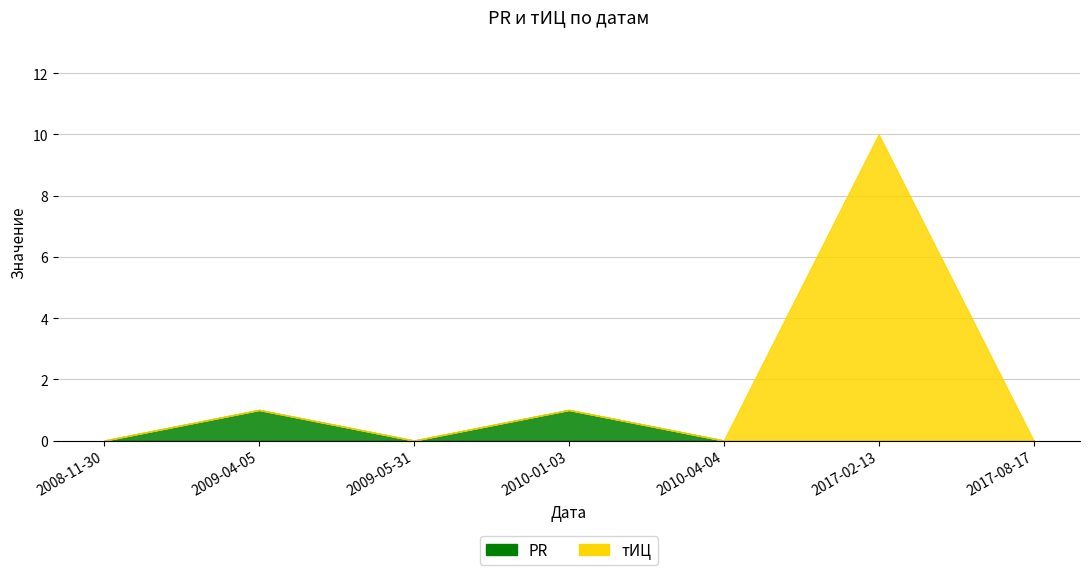

At which label is тИЦ closest to 5?

2008-11-30